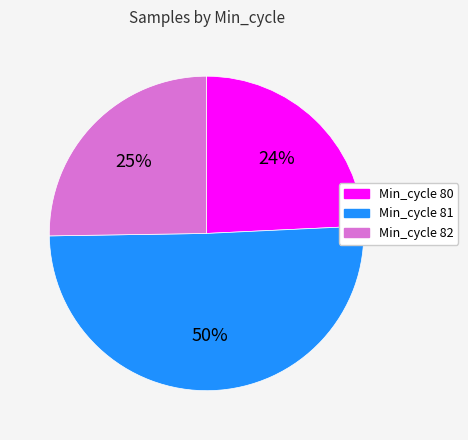

How many segments does this pie chart have?

3